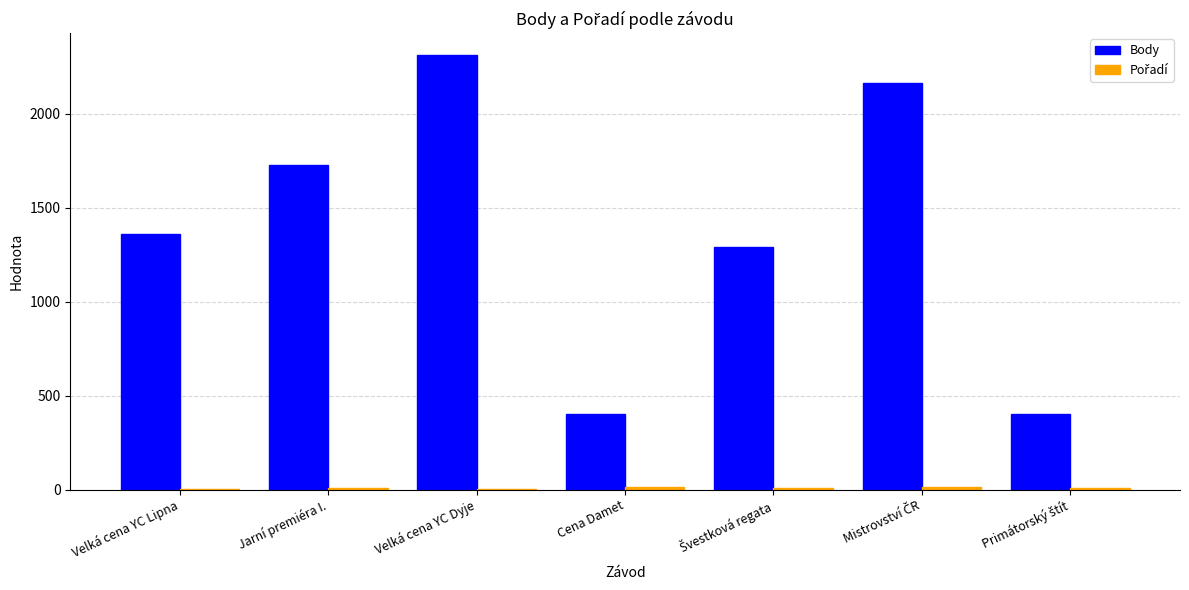

Which series has the largest total across all categories?

Body